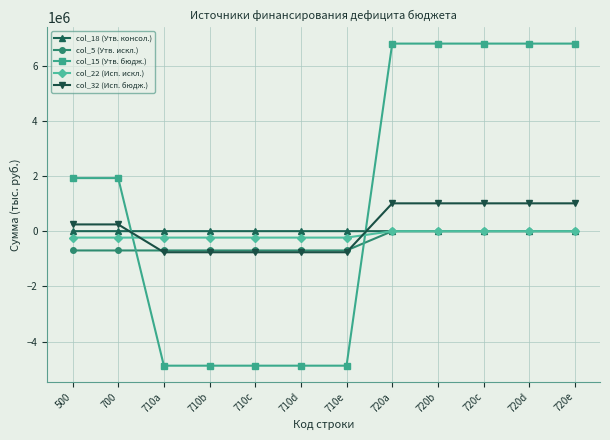

Where do col_32 (Исп. бюдж.) and col_15 (Утв. бюдж.) first cross each other?

700 and 710a